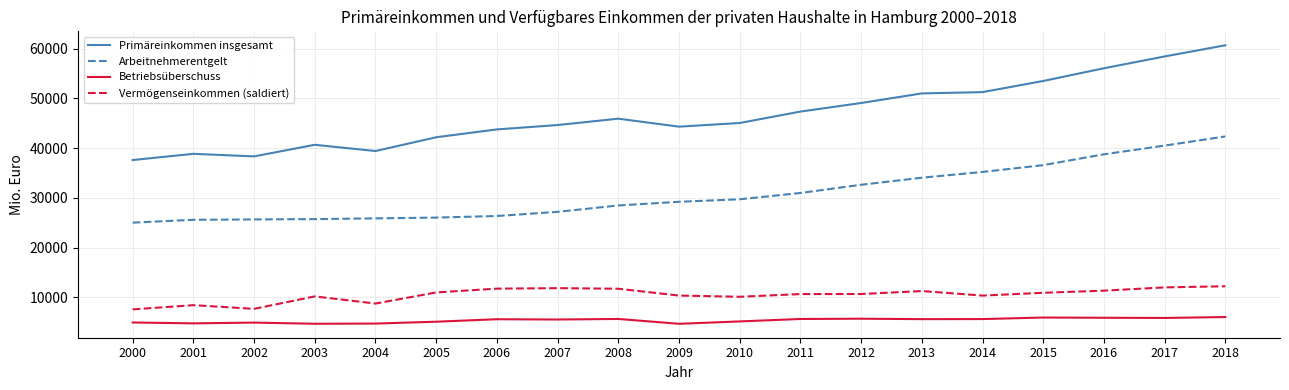

What is the spread (max minus min) of values at 2001?

34046.9